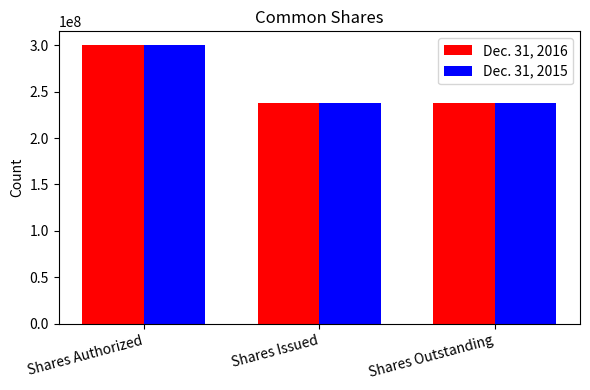

Rank the series at Shares Issued from lowest to highest value.

Dec. 31, 2015, Dec. 31, 2016